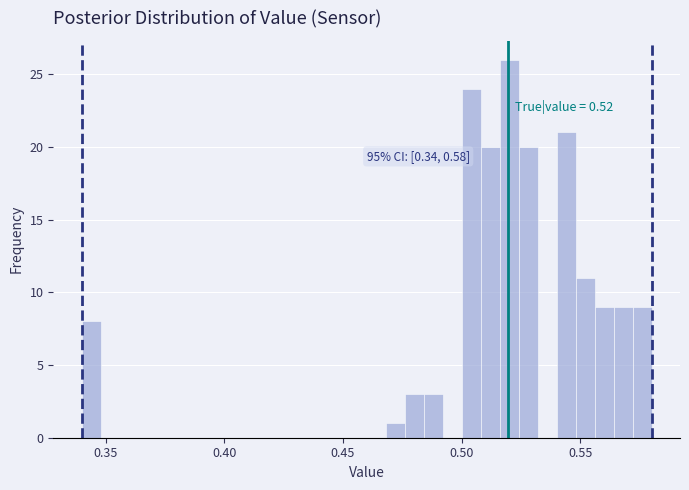

Read against the x-axis, roughly where is the centre of the tallest bar?

0.520